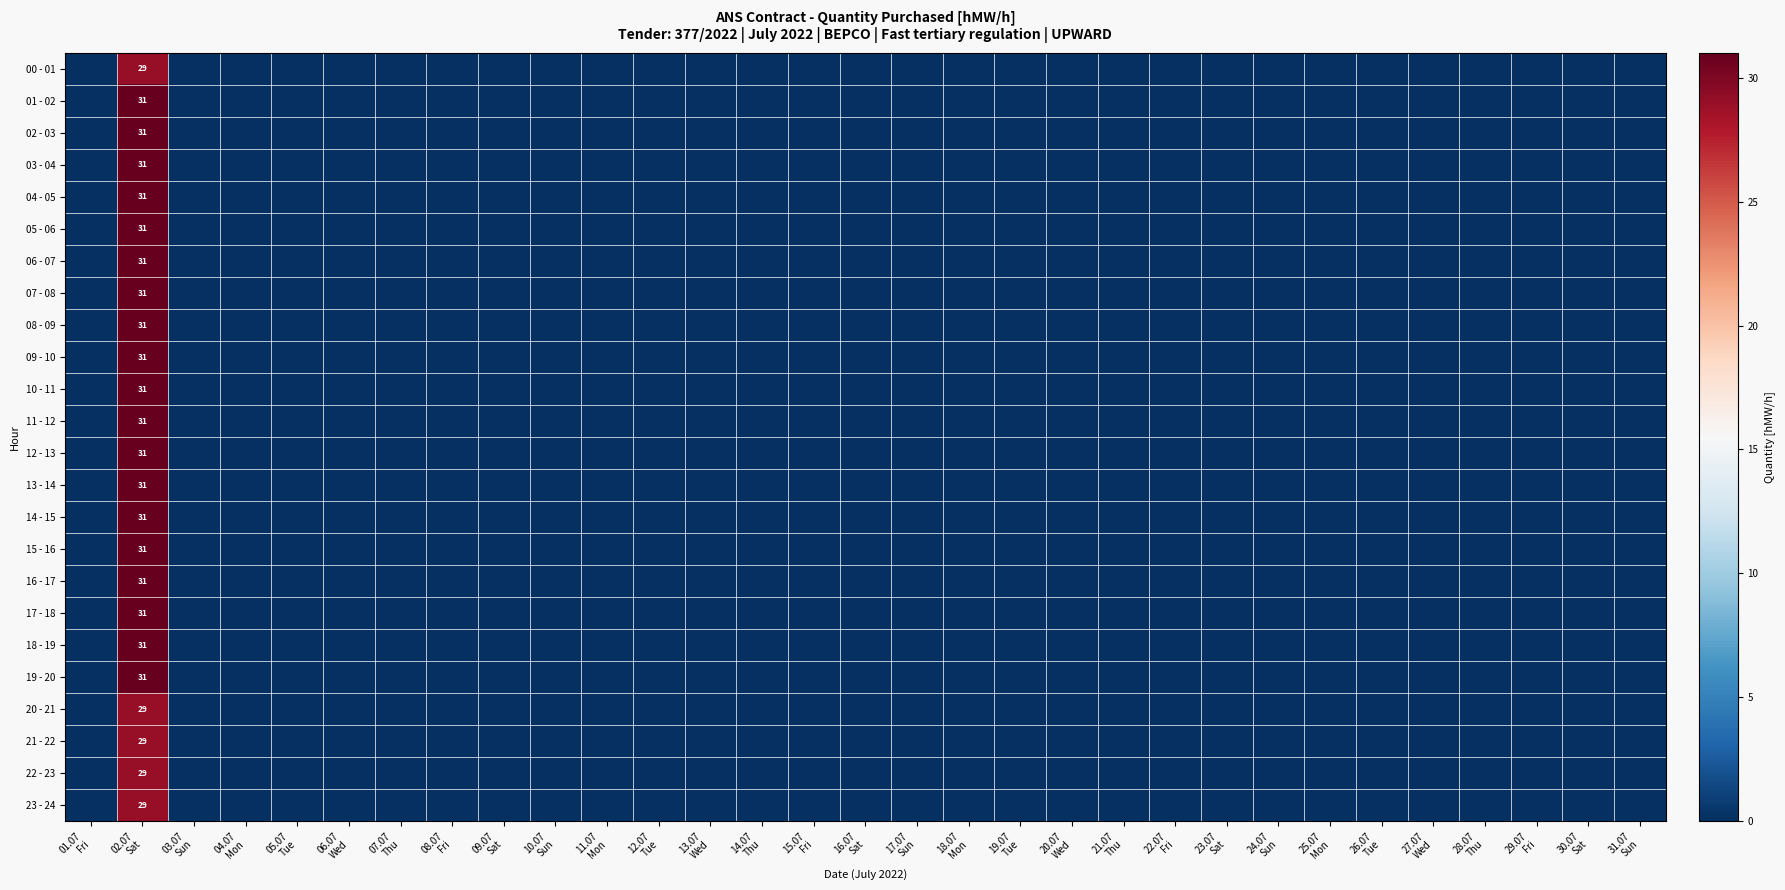

At which category does the chart reach its peak across all series?

02.07
Sat